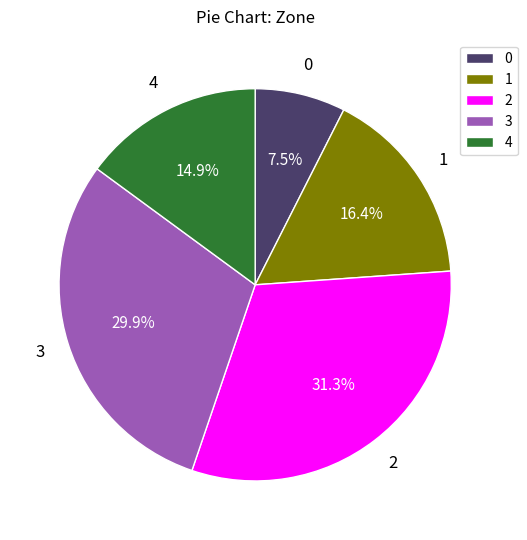

How many slices are in this pie chart?

5